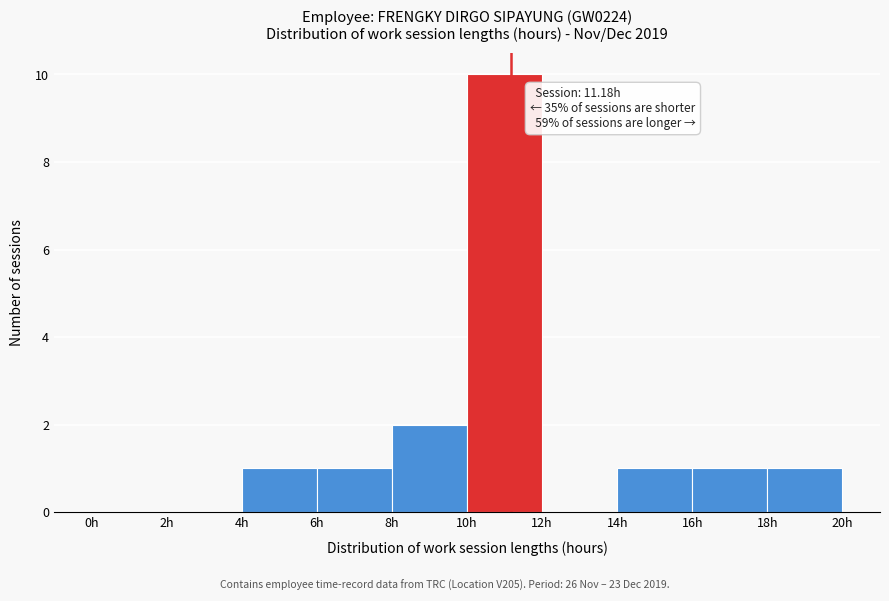

Over which range of the x-axis is the bar tallest?

10 to 12